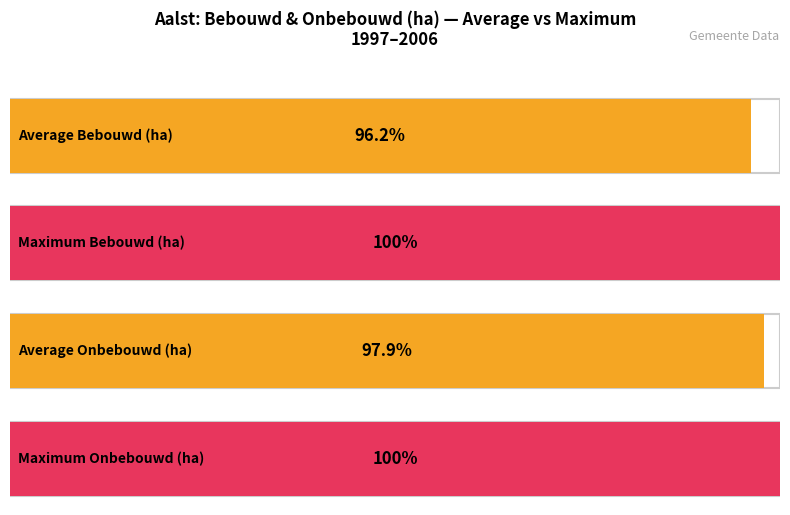

Which series has the largest total across all categories?

Onbebouwd (ha)